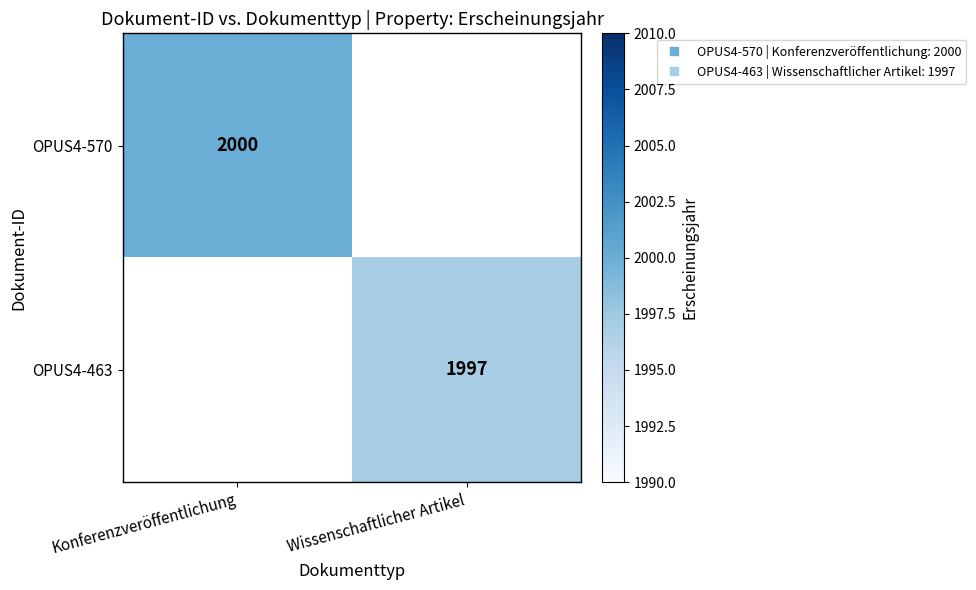

Rank the series by their average value, from lowest to highest.

OPUS4-463, OPUS4-570